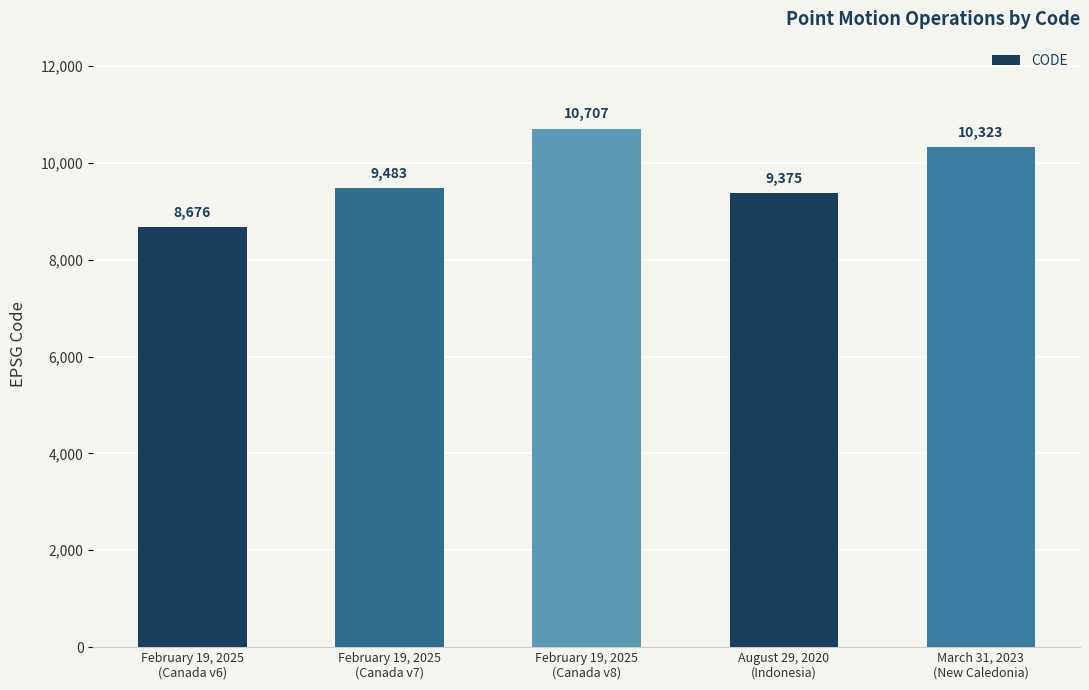

How many bars are there in total?

5